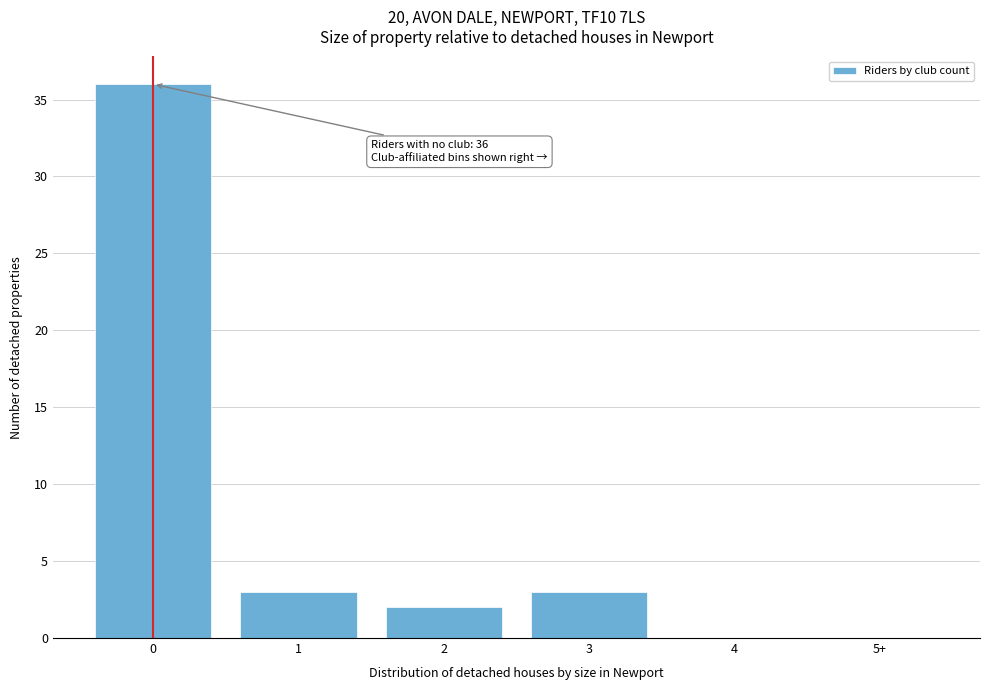

Reading left to right, list all the values displayed in this chart.

0=36	1=3	2=2	3=3	4=0	5+=0